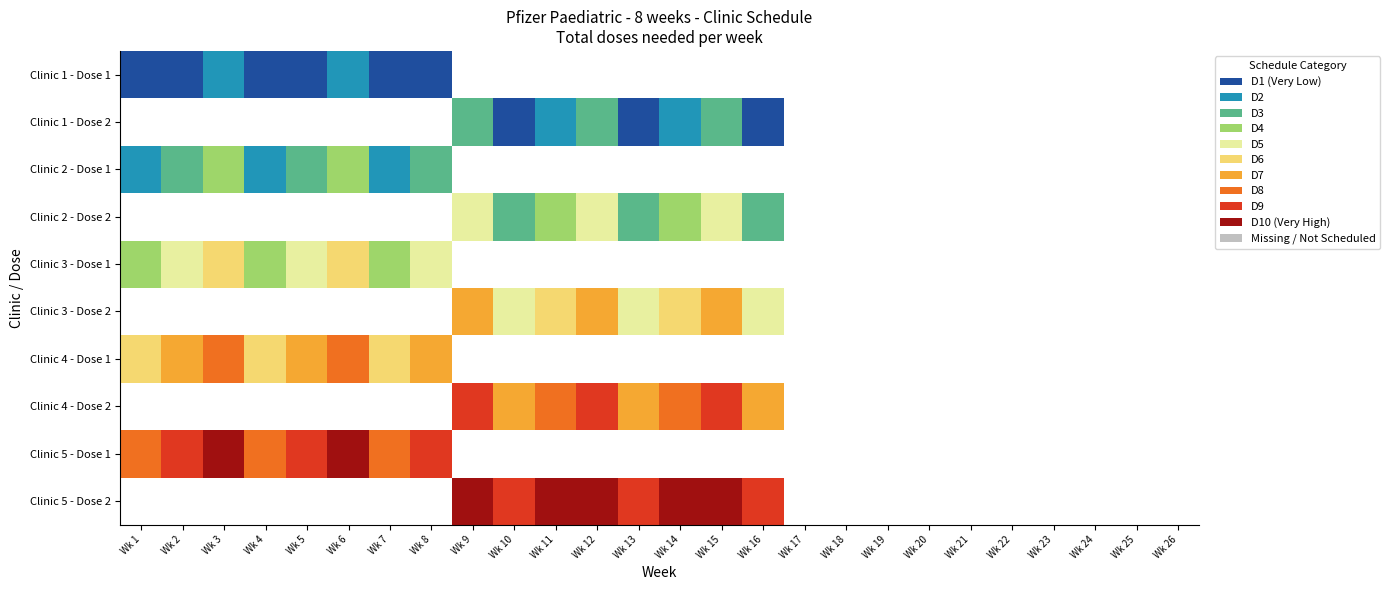

What is the spread (max minus min) of values at Wk 12?

10